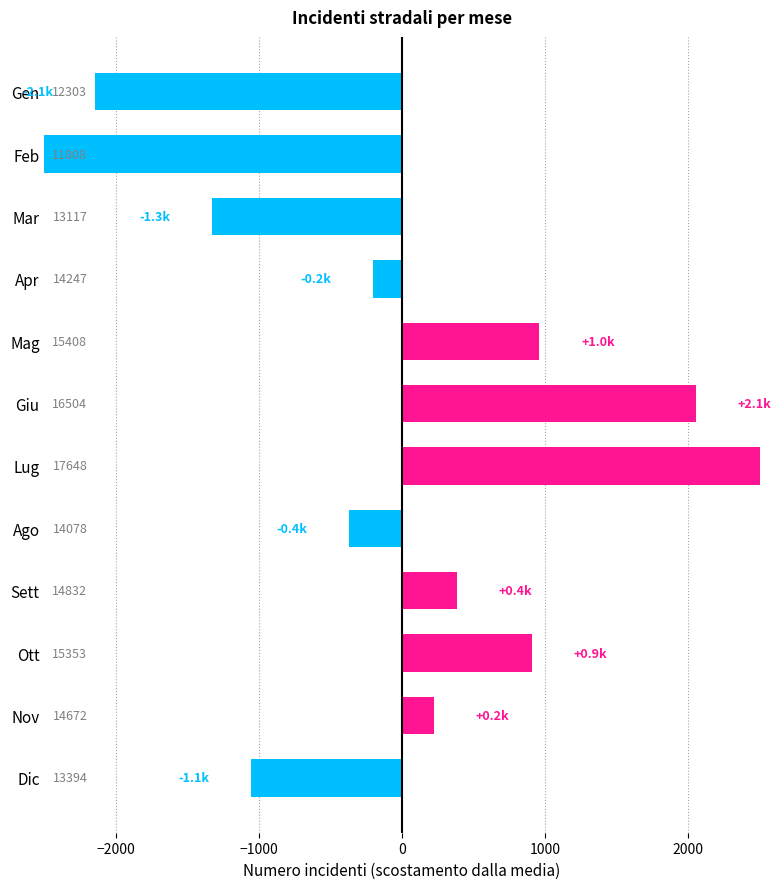

The value at Mag is 1515. True or false?

False